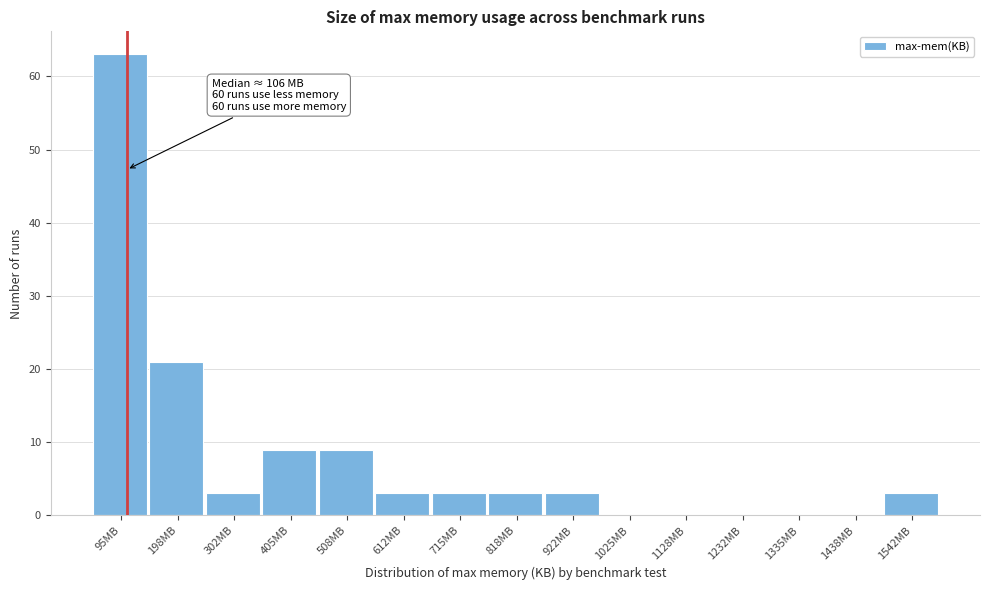

Over which range of the x-axis is the bar tallest?

40 to 140